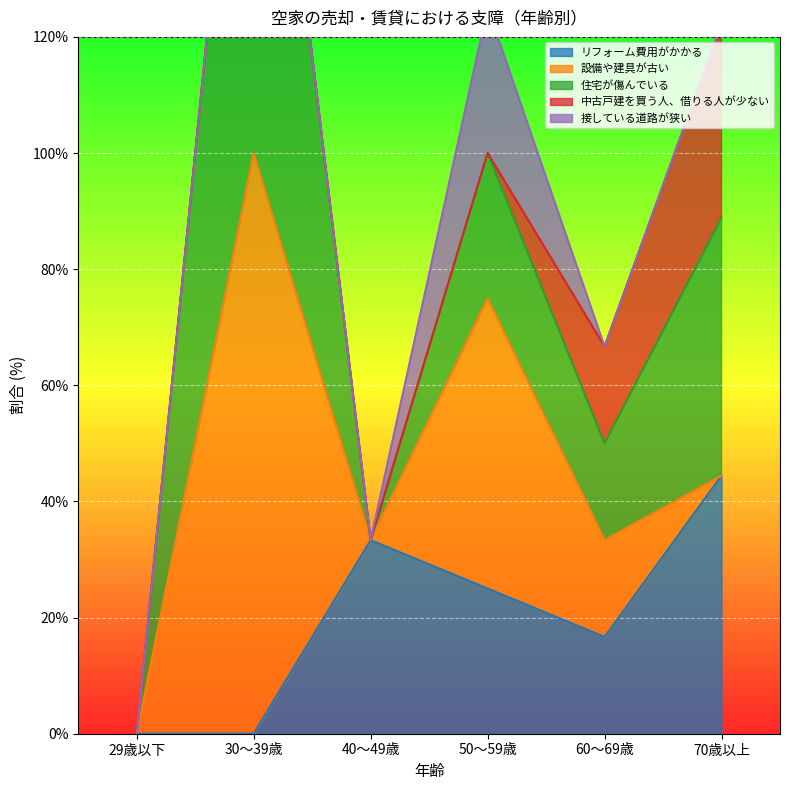

The 設備や建具が古い series shows 0.0 at 40～49歳. True or false?

True